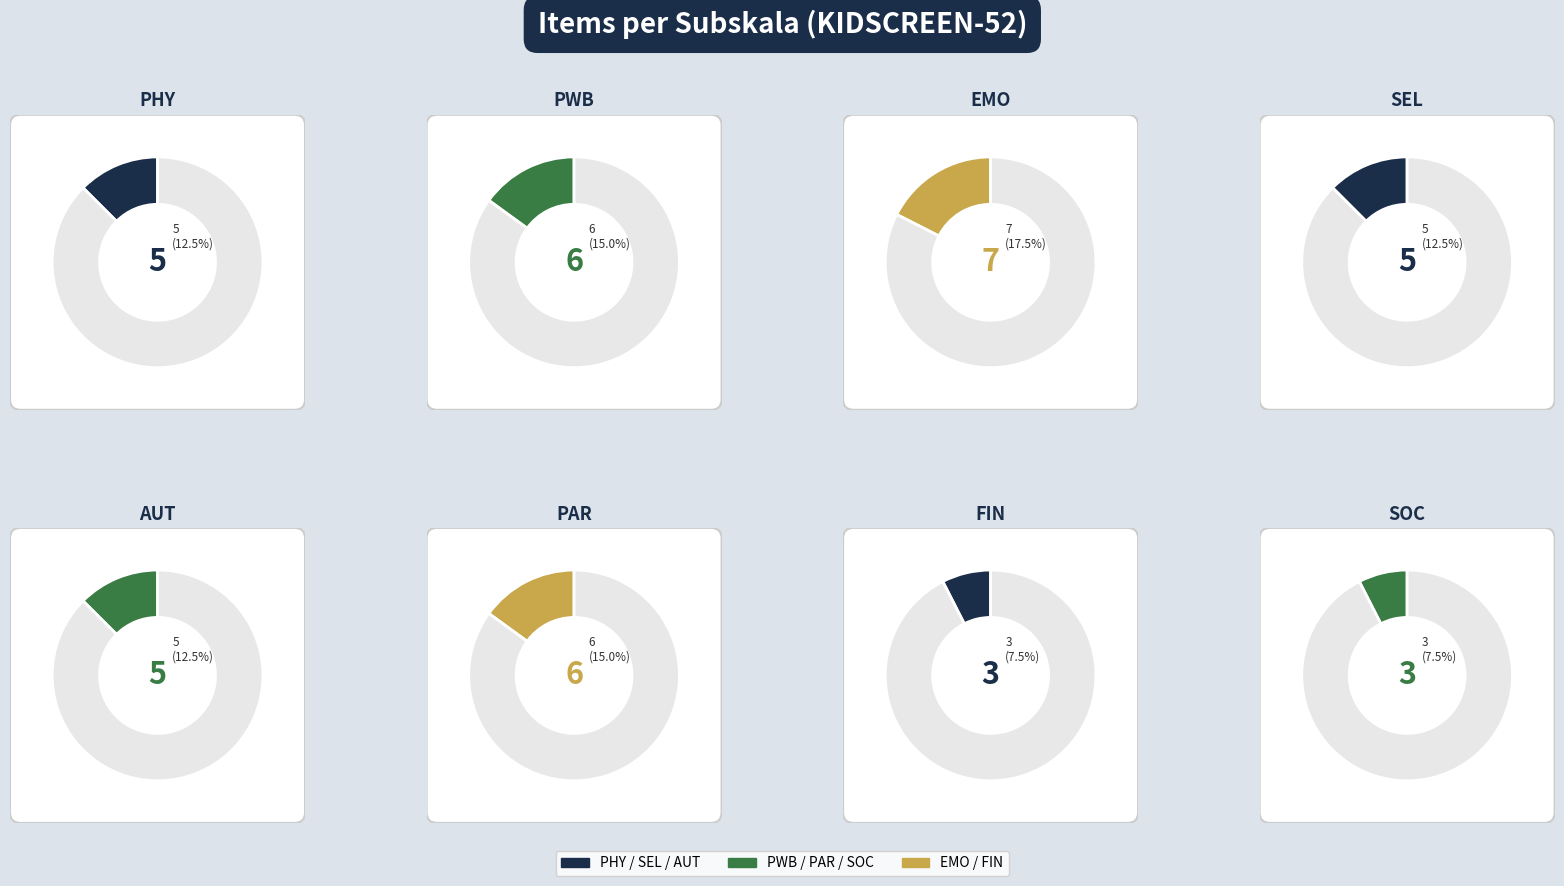

Which has a higher value, PWB or FIN?

PWB